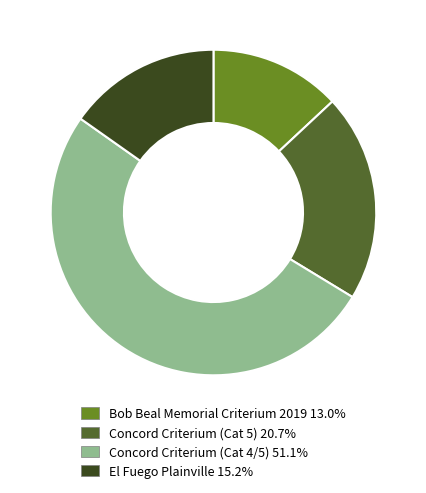

Combined, do El Fuego Plainville 15.2% and Bob Beal Memorial Criterium 2019 13.0% account for over 50%?

No